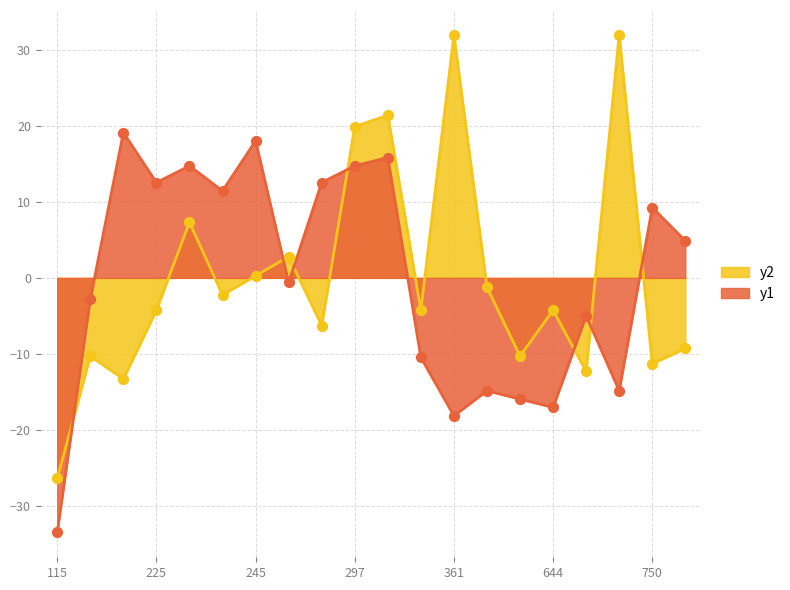

What are all the series names shown in the legend?

y2, y1